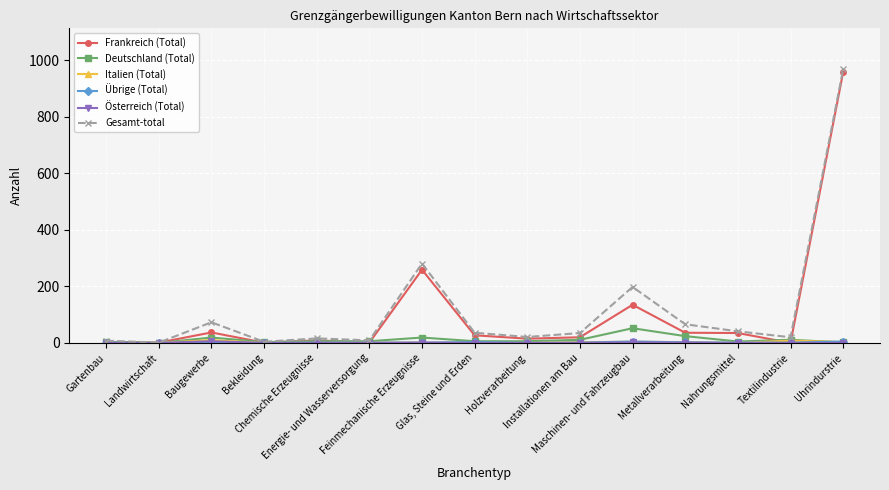

What is the highest value of the Frankreich (Total) series?

958